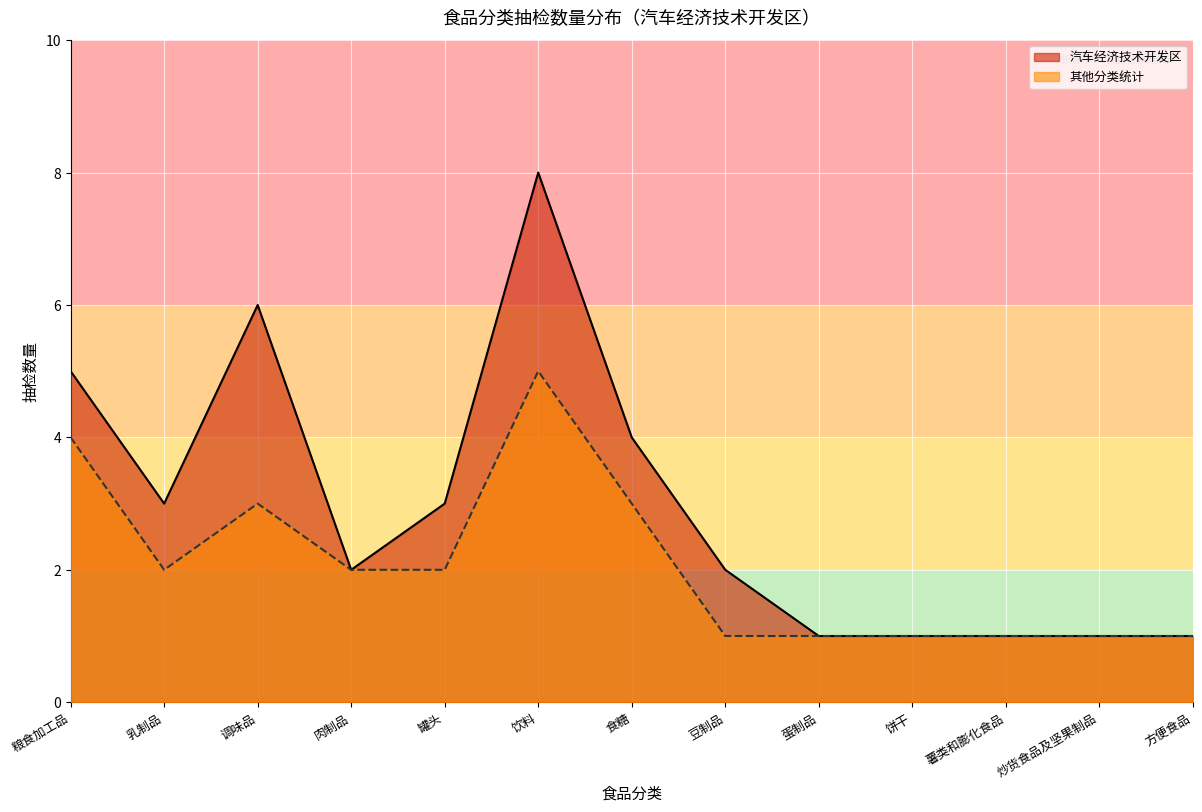

What position from the left is 方便食品?

13